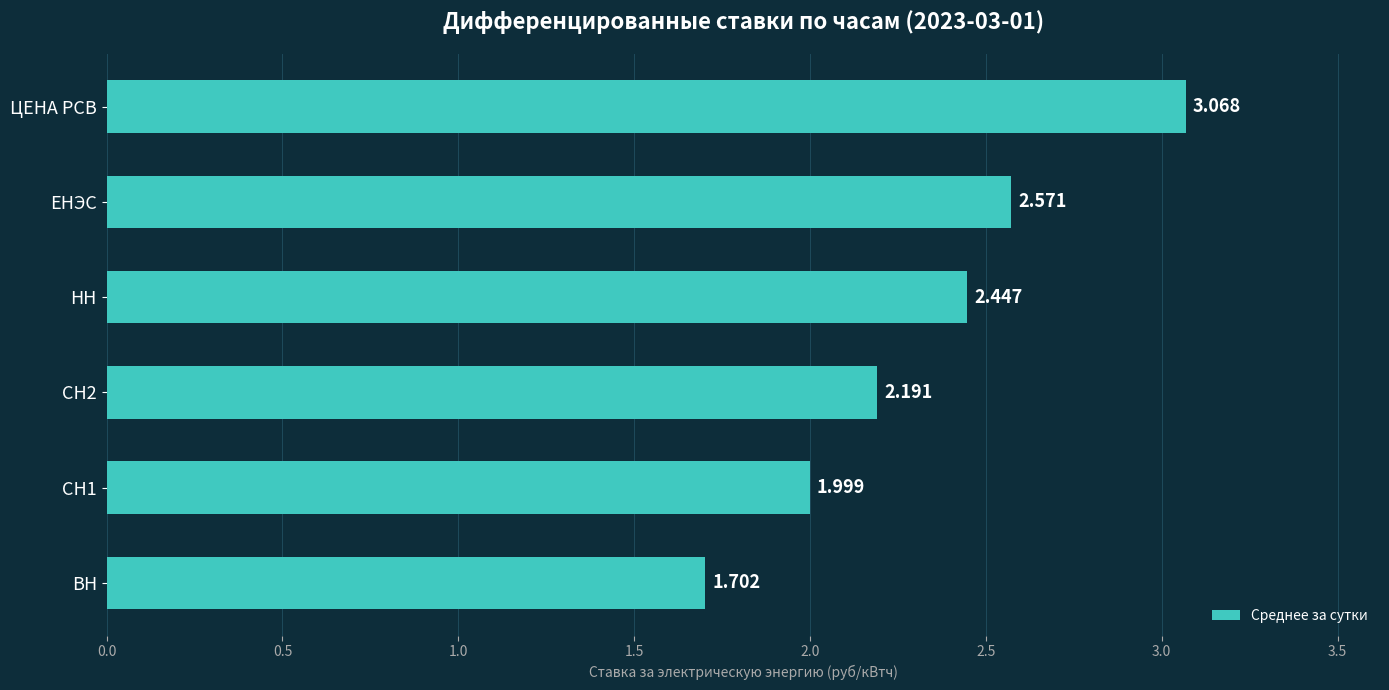

Which has a higher value, ВН or ЦЕНА РСВ?

ЦЕНА РСВ